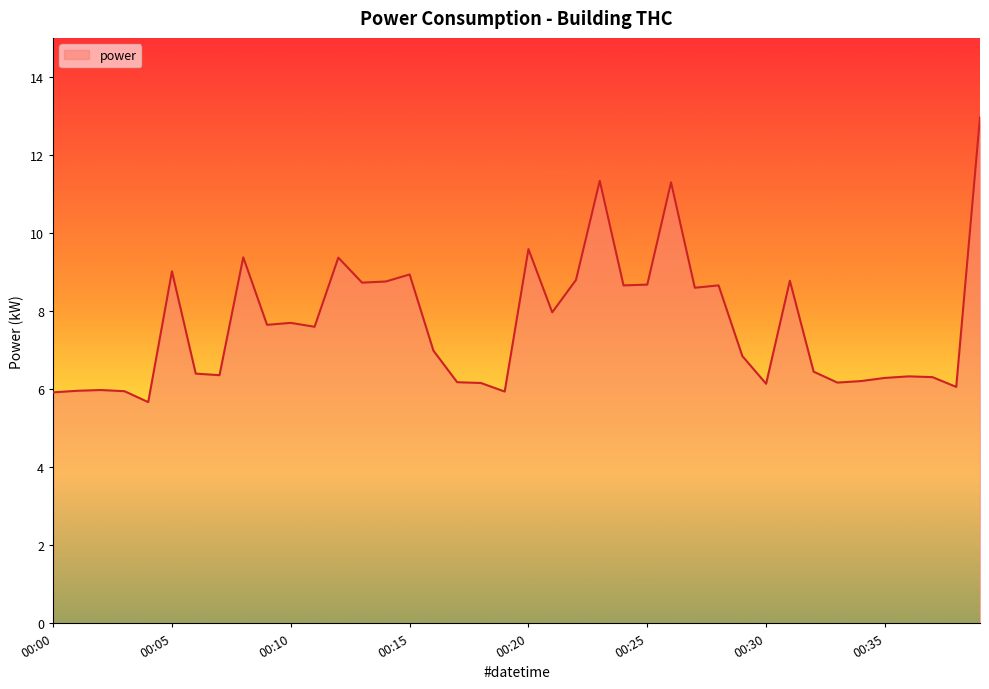

How many lines are shown in the chart?

1